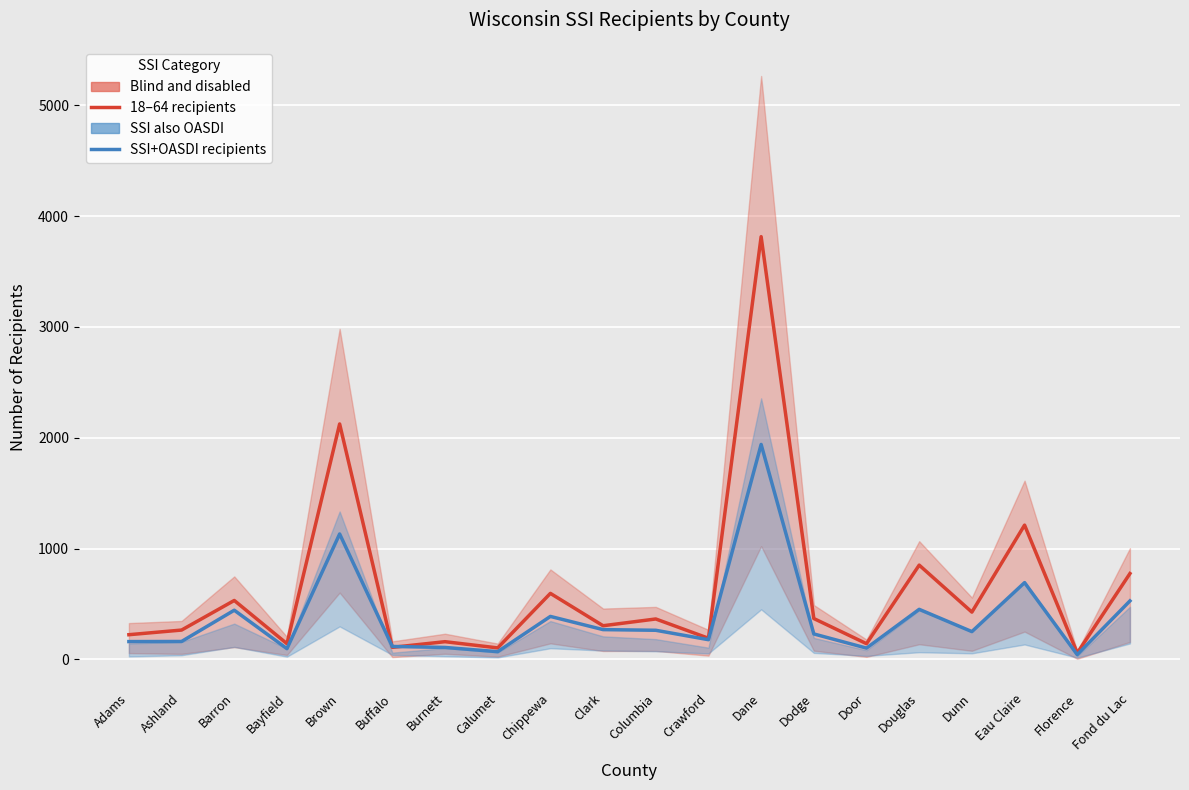

What is the total value across all series at Columbia?

628